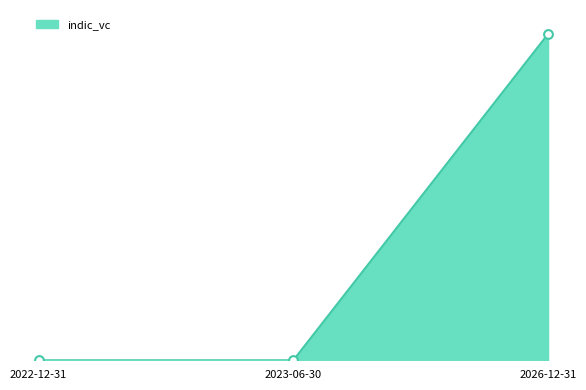

Which has a higher value, 2023-06-30 or 2022-12-31?

2023-06-30